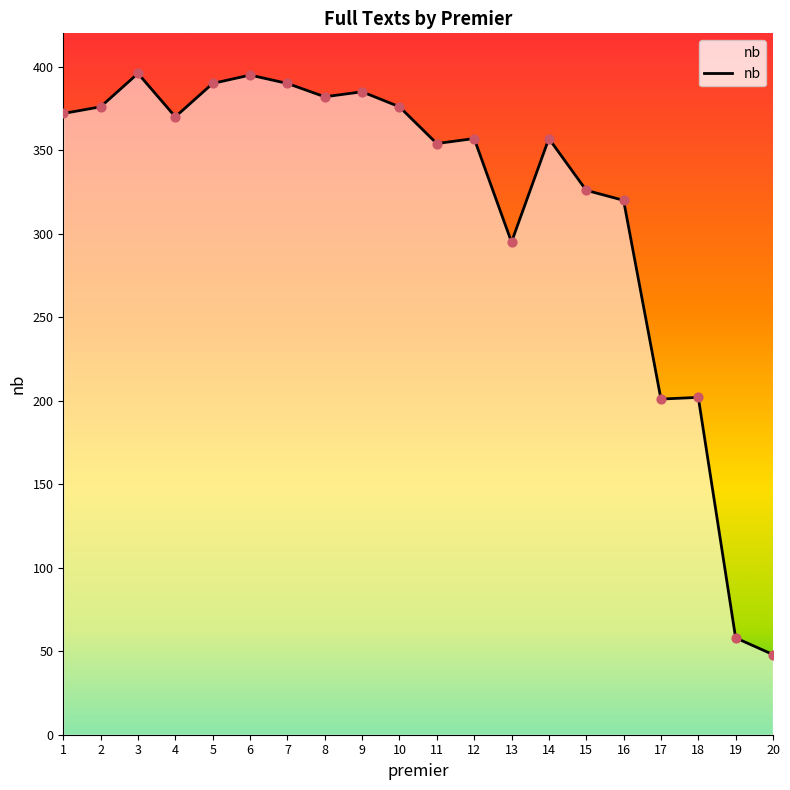

What is the ratio of the value at 11 to the value at 17?

1.8